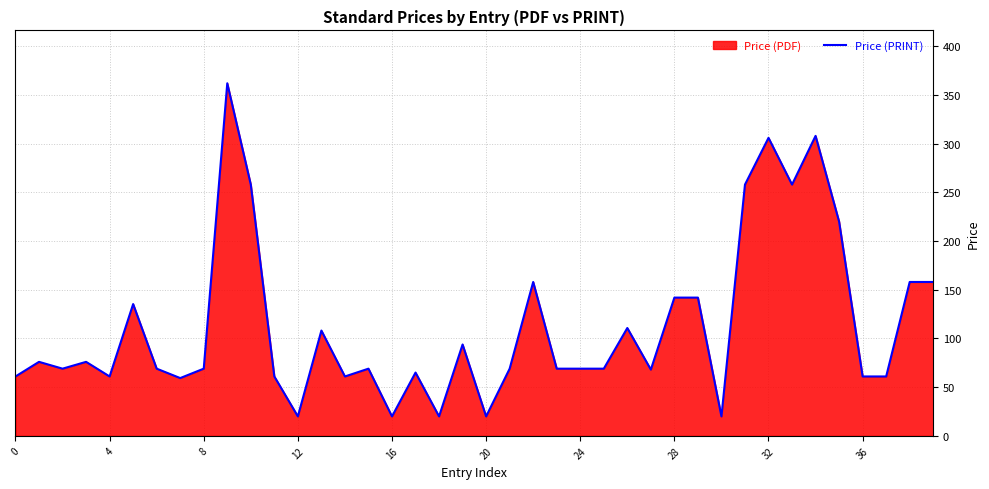

What is the label of the 40th point from the left?

39